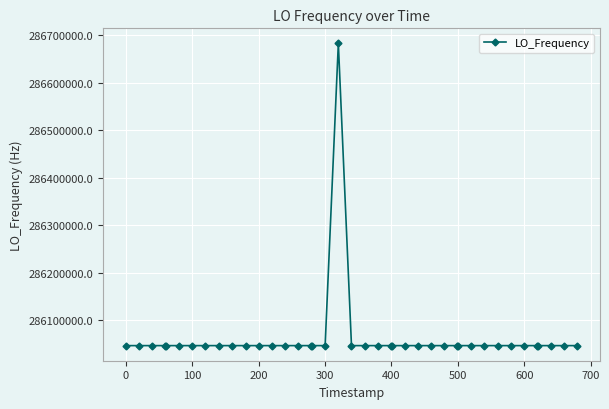

What is the value of the 21st point from the left?

286046999.8